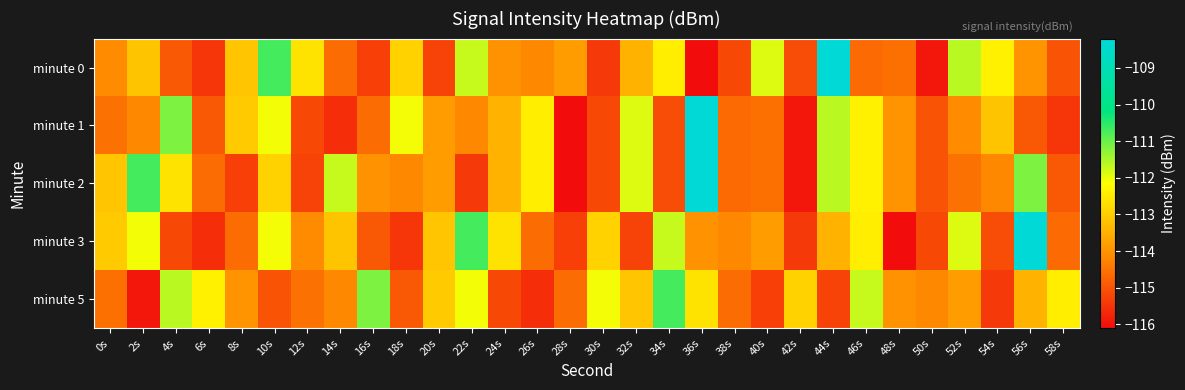

How many categories are shown in the chart?

30